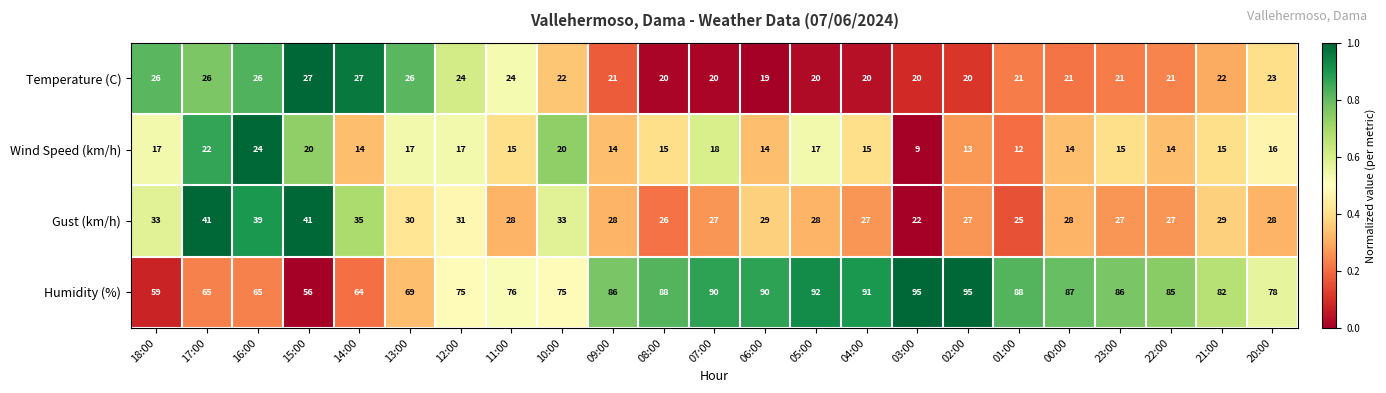

List the series in order of their peak value, highest first.

Humidity (%), Gust (km/h), Temperature (C), Wind Speed (km/h)